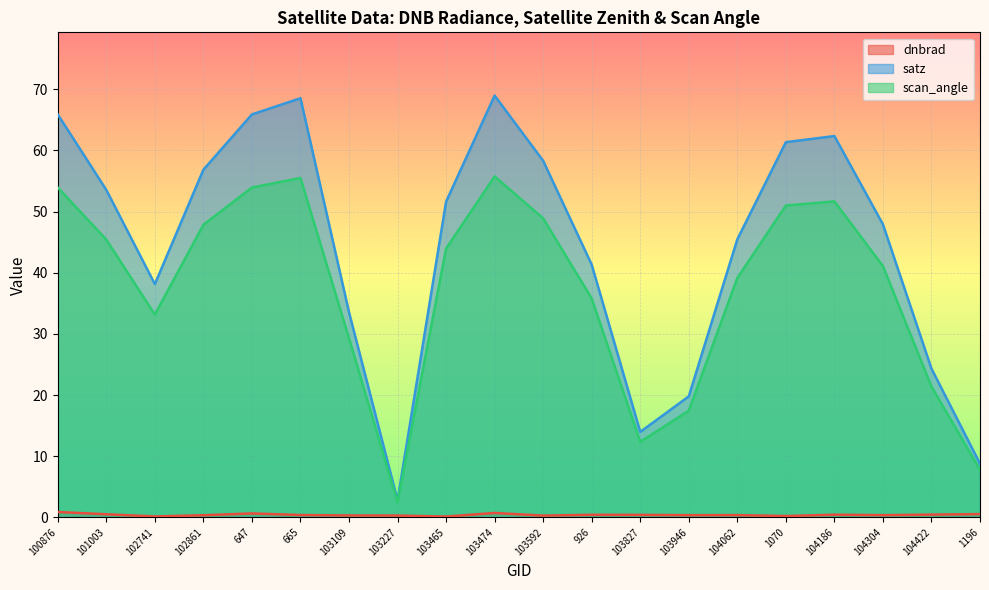

How many lines are shown in the chart?

3